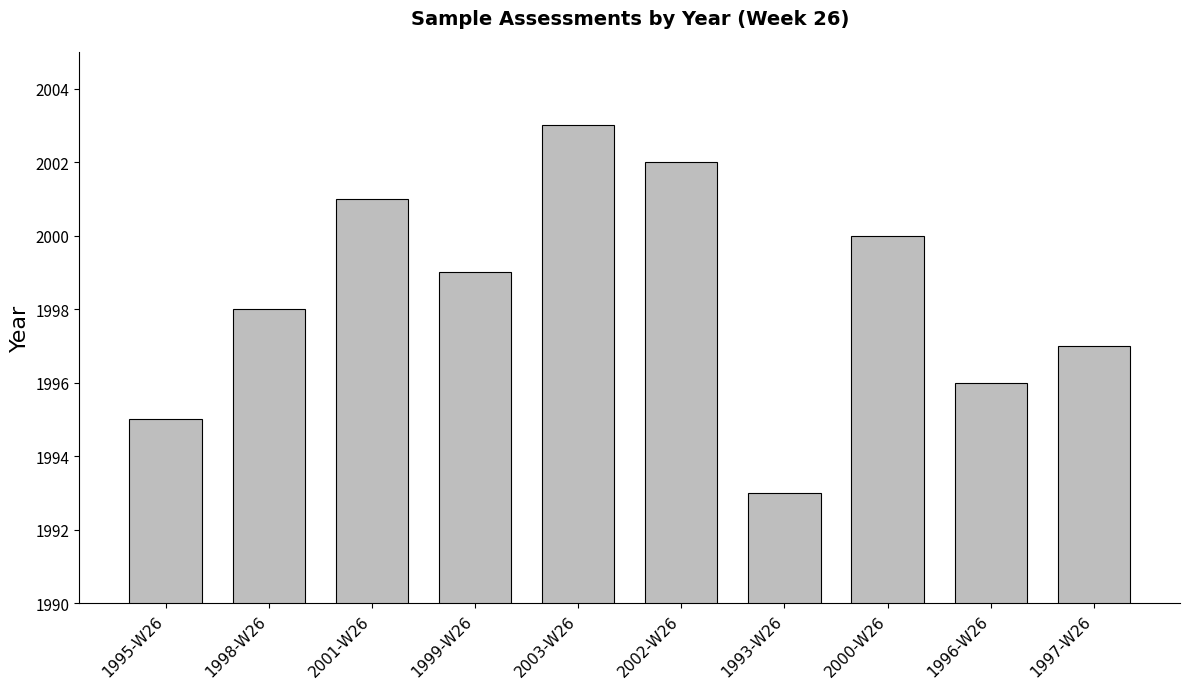

What is the difference between the values at 1995-W26 and 1997-W26?

2